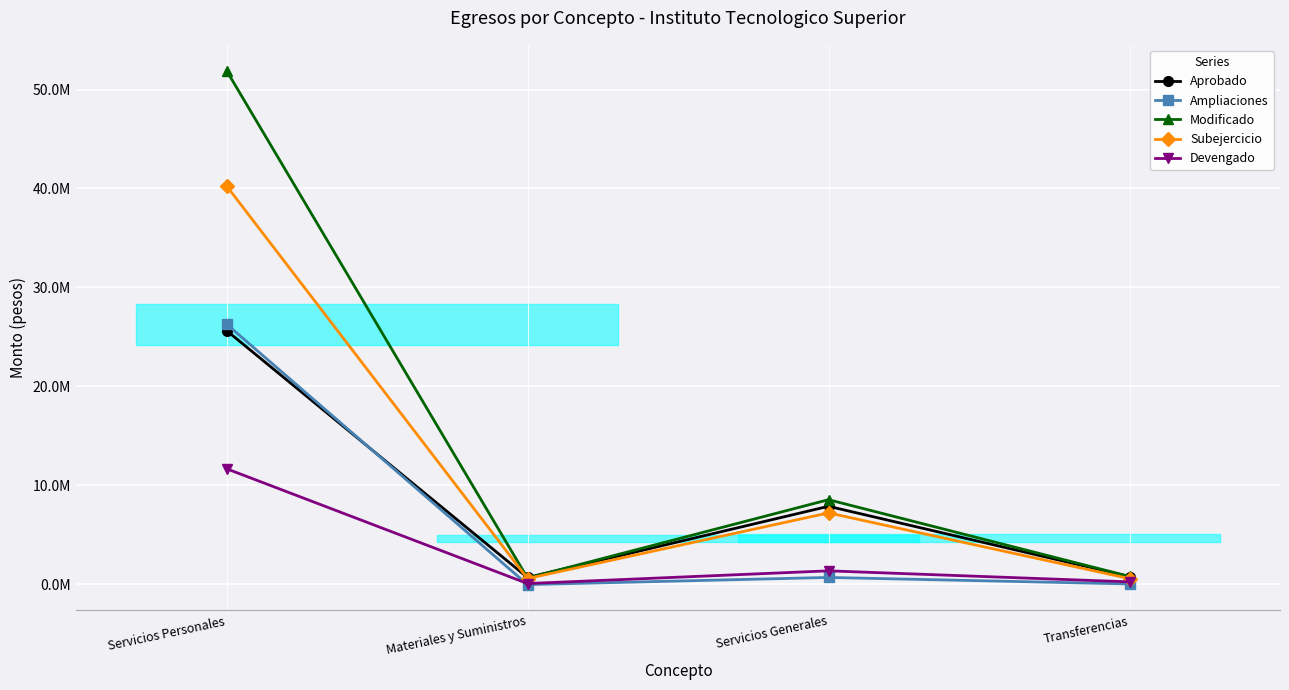

How many values in Ampliaciones are below zero?

1